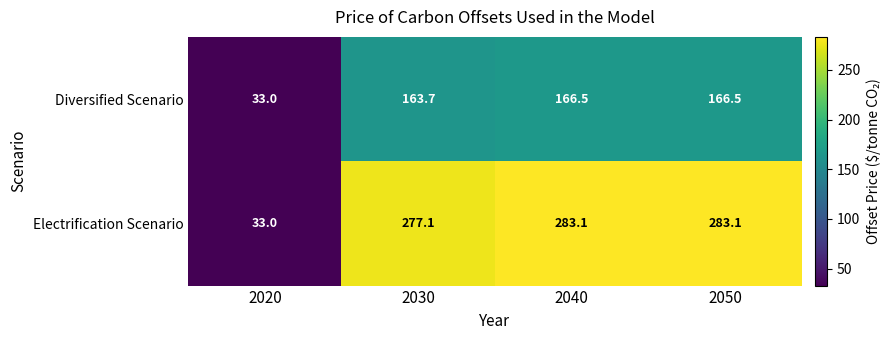

At 2030, list the series in order from largest to smallest.

Electrification Scenario, Diversified Scenario